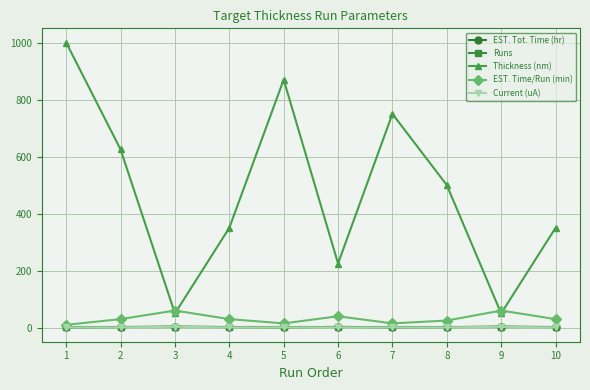

Which series has the widest spread of values?

Thickness (nm)